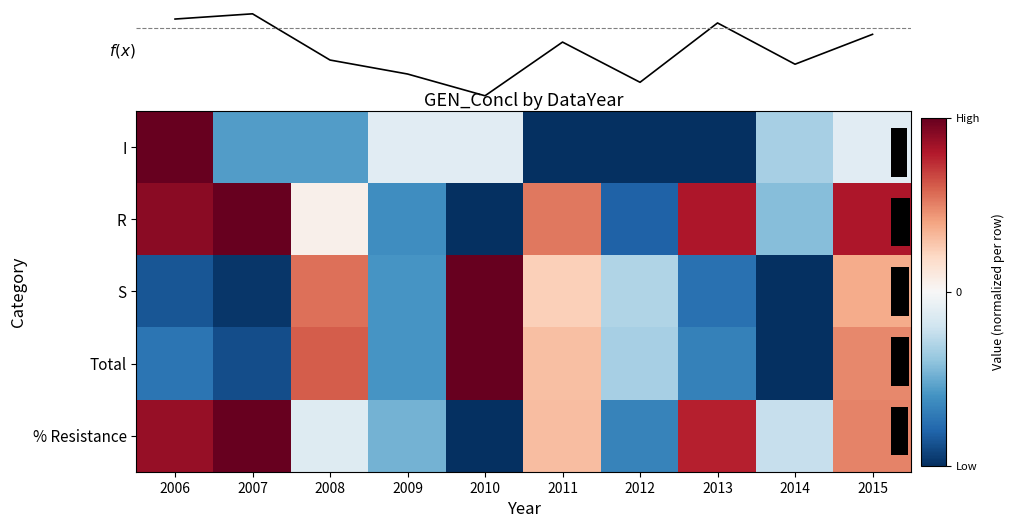

Count the number of categories in the chart.

10